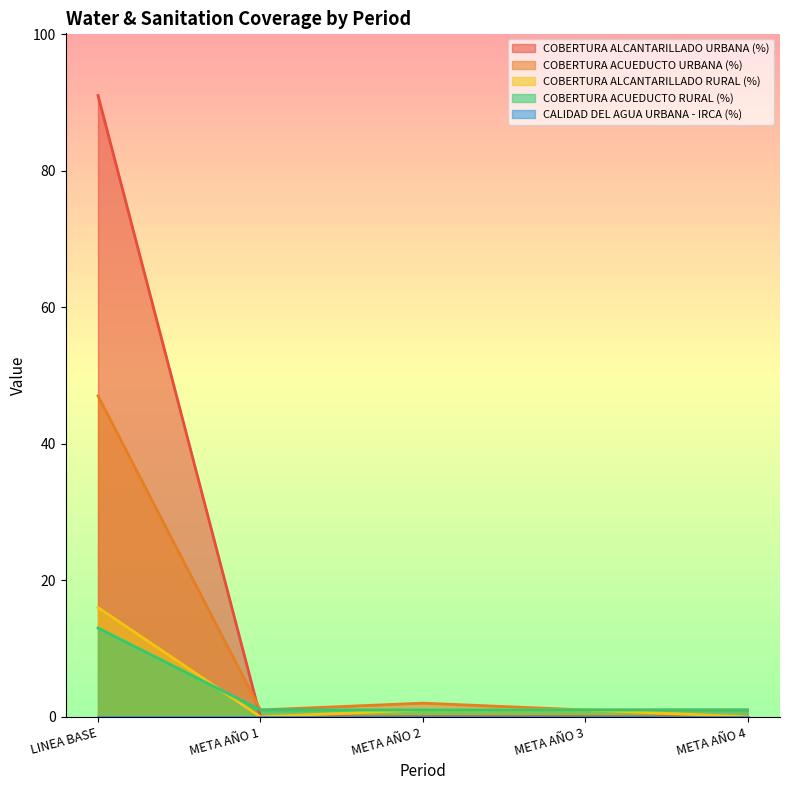

Which series has the largest range (max minus min)?

COBERTURA ALCANTARILLADO URBANA (%)